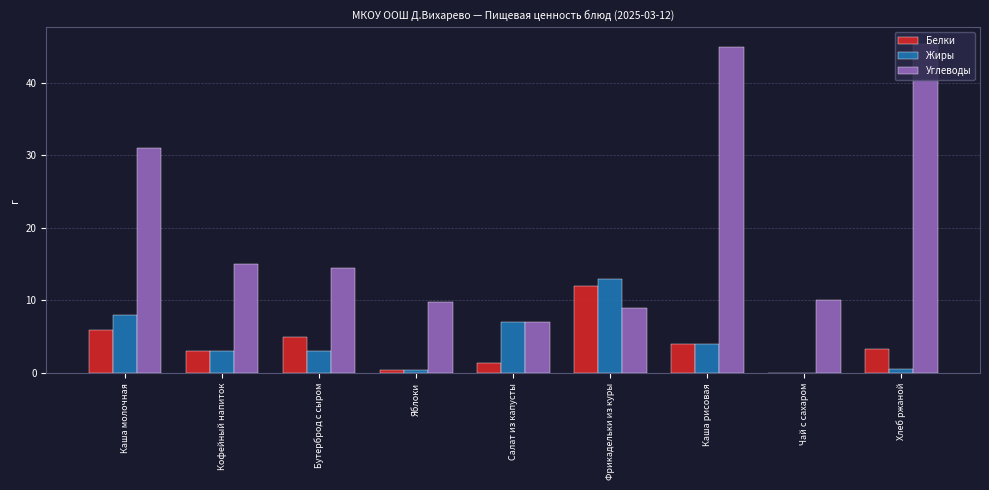

What value does the Жиры series have at Чай с сахаром?

0.1